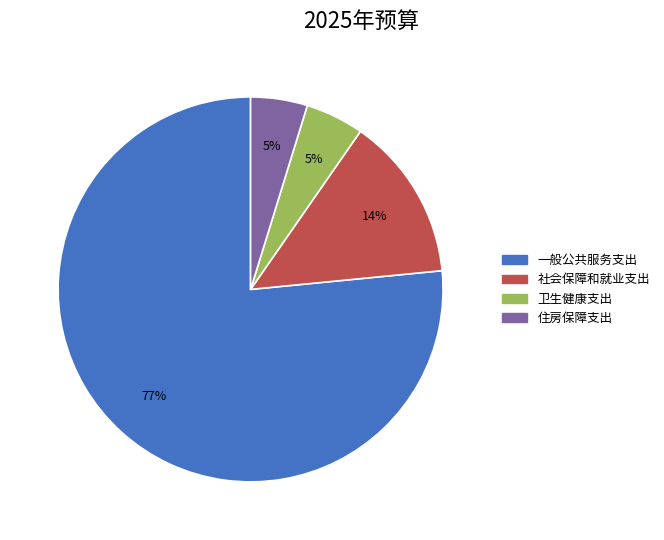

To the nearest percent, what is the average slice percentage?

25%